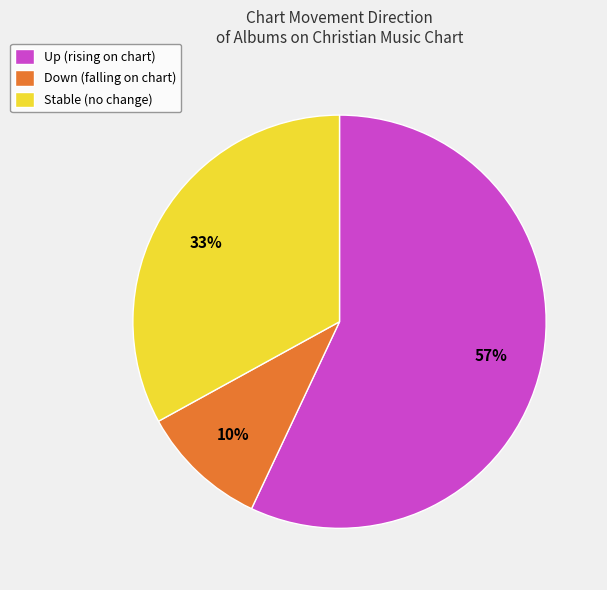

Rank the categories by value from lowest to highest.

Down (falling on chart), Stable (no change), Up (rising on chart)